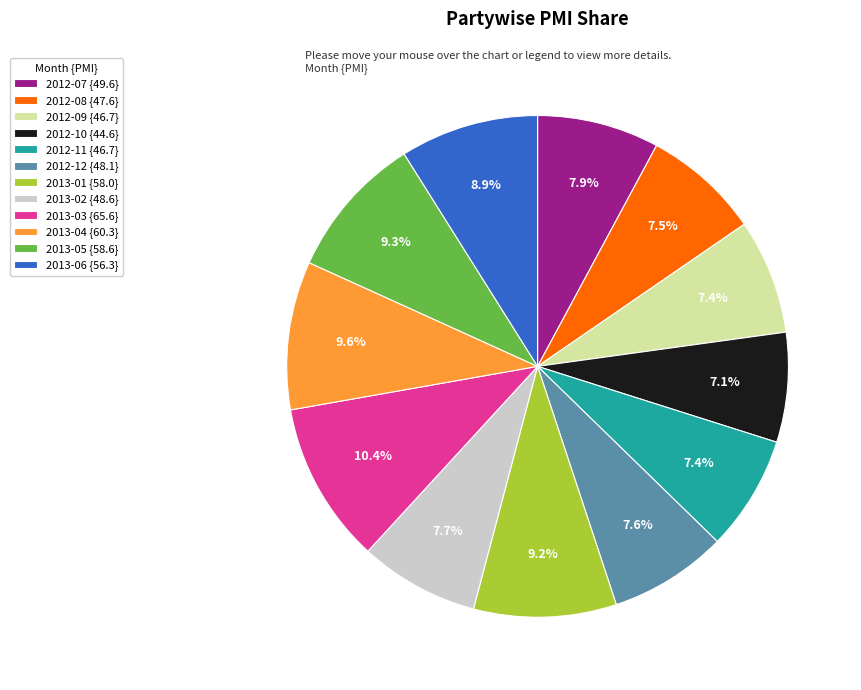

Does 2013-05 account for over 50% of the chart?

No